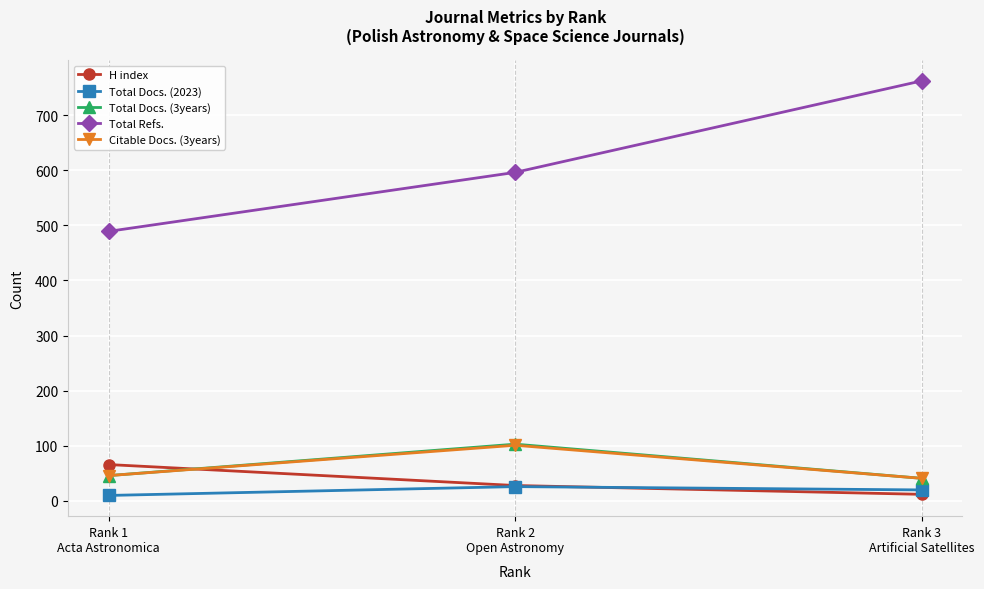

What is the average value of the H index series?

35